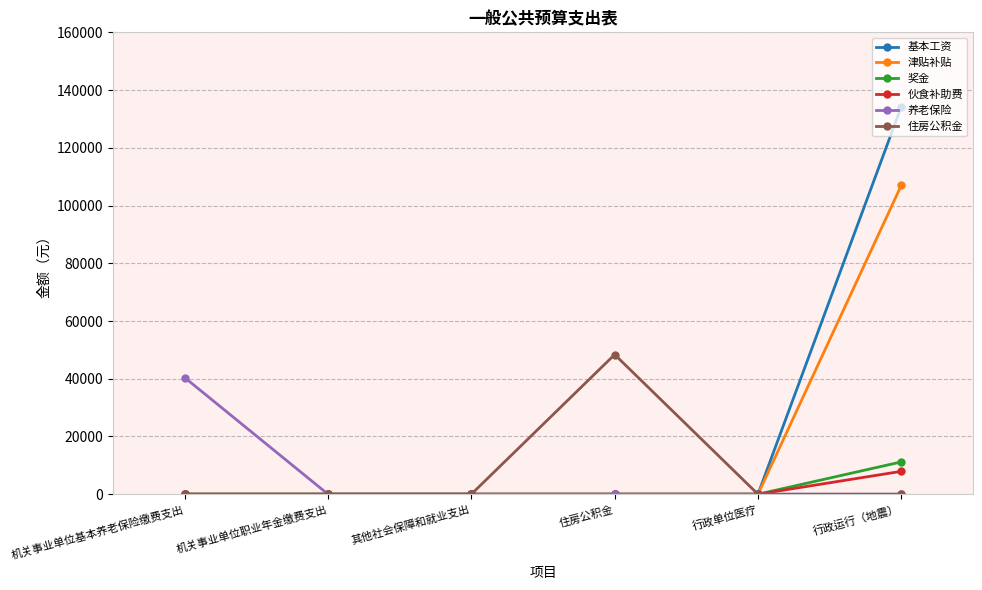

Which series has the largest total across all categories?

基本工资